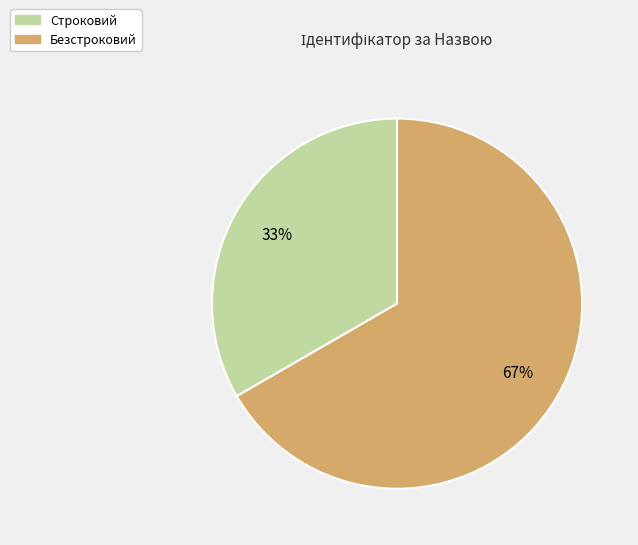

What percentage is the Строковий slice, to the nearest percent?

33%